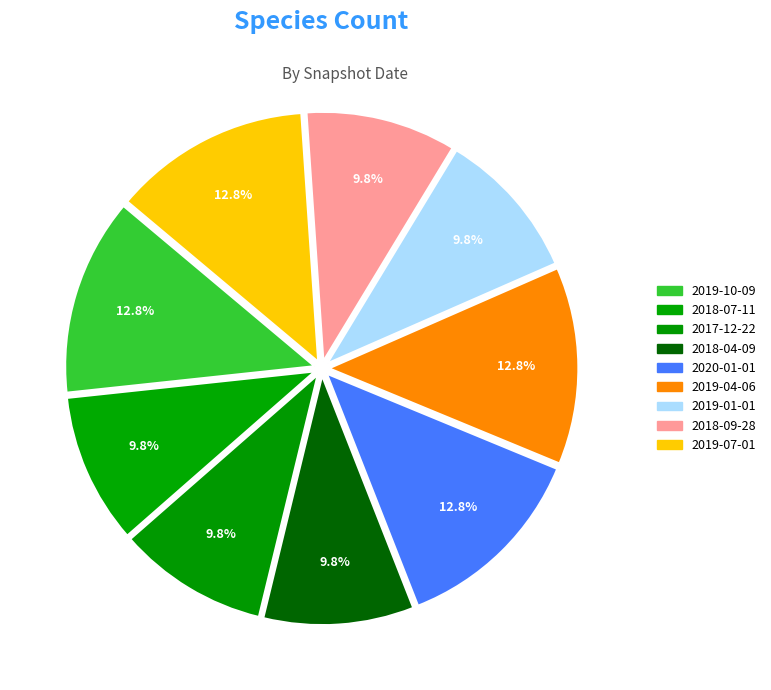

What percentage is the 2019-07-01 slice, to the nearest percent?

13%